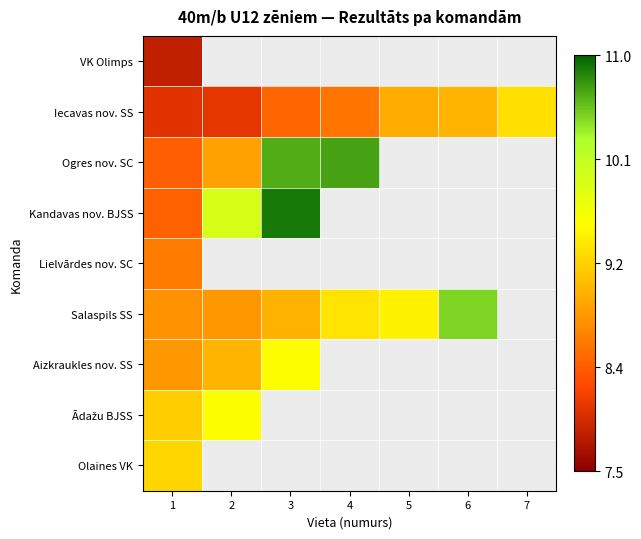

Which series has the largest total across all categories?

Iecavas nov. SS